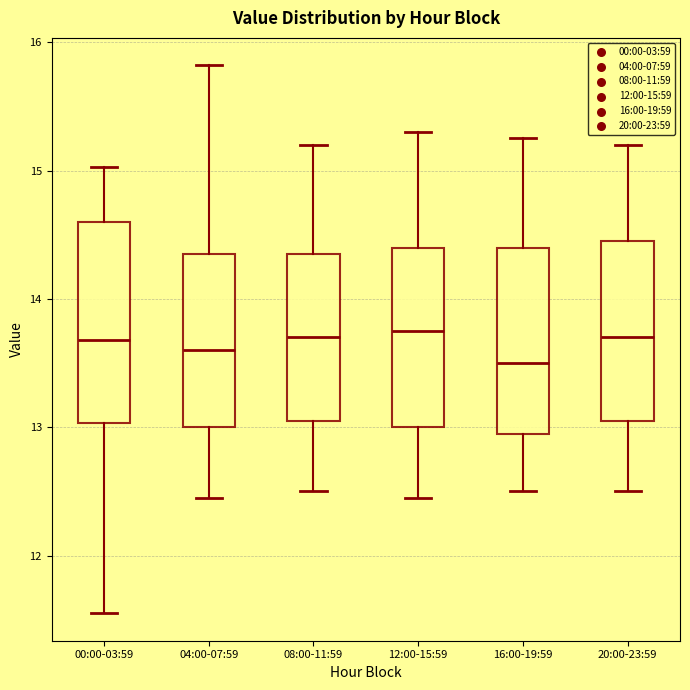

Reading left to right, read every box against the y-axis: the position of its median line, the range the box covers, and the ends of its whiskers. The values are not printed on the chart, so give them approximately, as read against the axis.

00:00-03:59: median 13.7, box 13.0 to 14.6, whiskers 11.6 to 15.0
04:00-07:59: median 13.6, box 13.0 to 14.4, whiskers 12.5 to 15.8
08:00-11:59: median 13.7, box 13.1 to 14.4, whiskers 12.5 to 15.2
12:00-15:59: median 13.8, box 13.0 to 14.4, whiskers 12.5 to 15.3
16:00-19:59: median 13.5, box 13.0 to 14.4, whiskers 12.5 to 15.3
20:00-23:59: median 13.7, box 13.1 to 14.5, whiskers 12.5 to 15.2